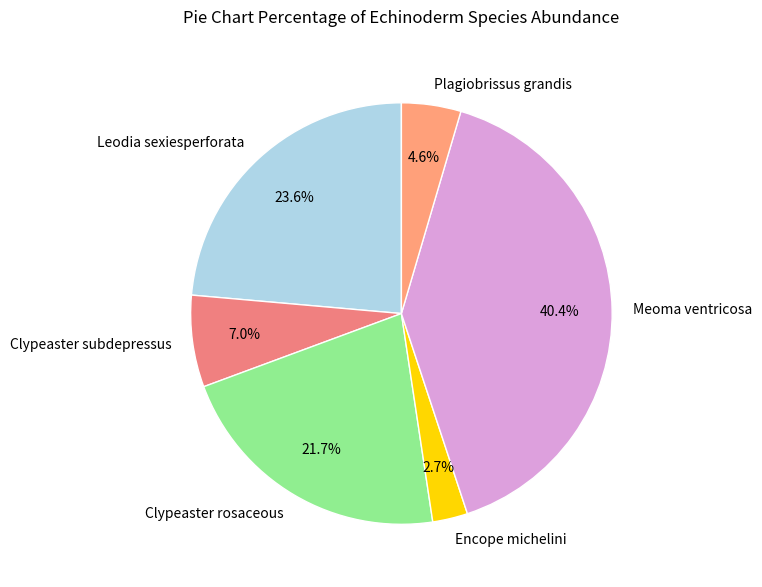

What is the smallest slice in the pie chart?

Encope michelini